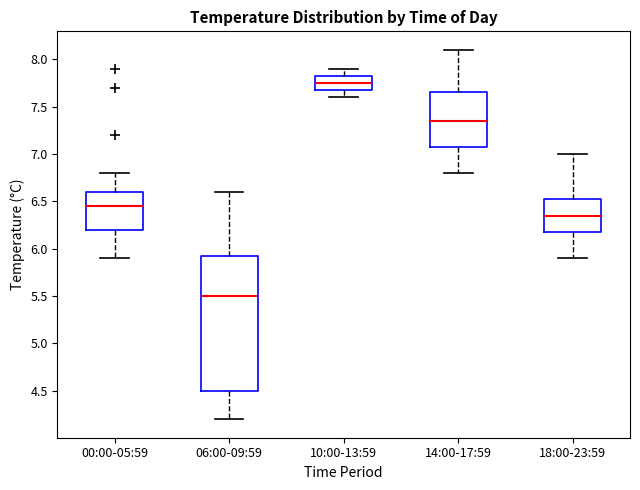

Reading left to right, transcribe this box plot: for each box, give where its median line is, the range the box spans, and where its two whiskers end, as read against the y-axis. The values are not printed on the chart, so give them approximately, as read against the axis.

00:00-05:59: median 6.45, box 6.20 to 6.60, whiskers 5.90 to 6.80
06:00-09:59: median 5.50, box 4.50 to 5.95, whiskers 4.20 to 6.60
10:00-13:59: median 7.75, box 7.70 to 7.85, whiskers 7.60 to 7.90
14:00-17:59: median 7.35, box 7.10 to 7.65, whiskers 6.80 to 8.10
18:00-23:59: median 6.35, box 6.20 to 6.55, whiskers 5.90 to 7.00